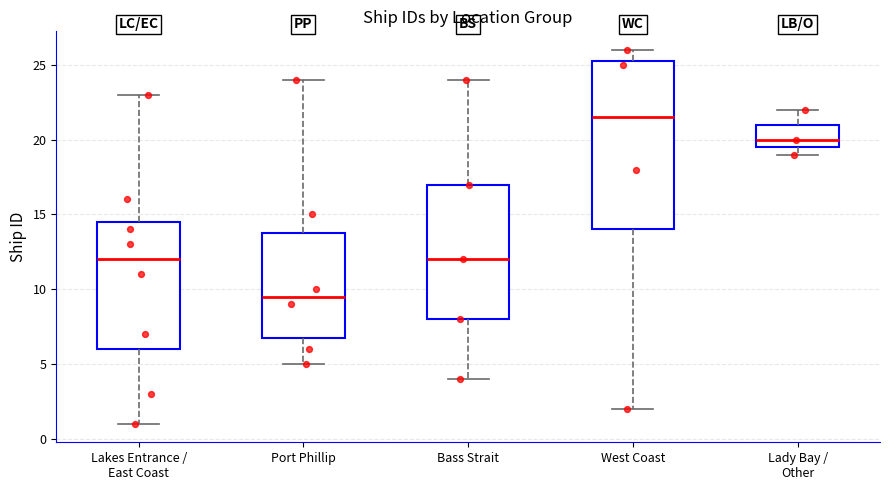

Where is the upper edge of the box for Lakes Entrance / East Coast on the y-axis? The values are not printed on the chart, so give them approximately, as read against the axis.

14.5